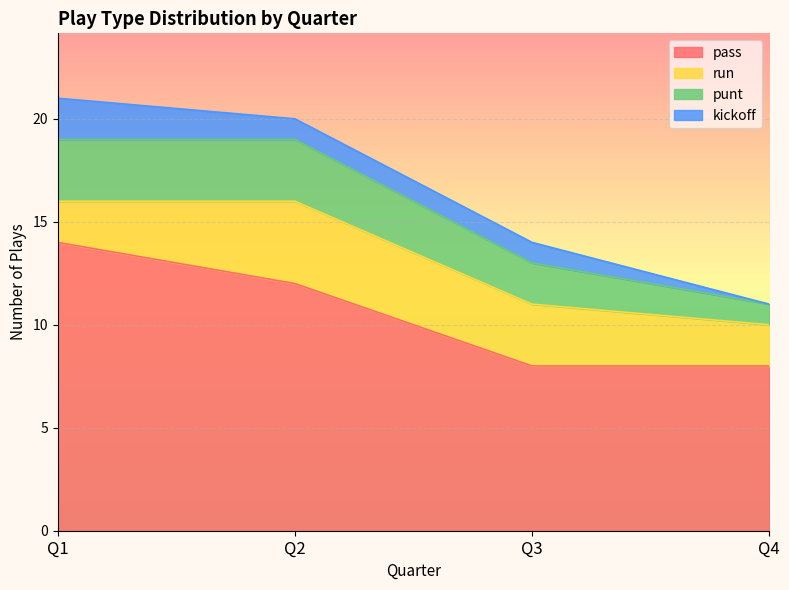

Which category has the highest value in the pass series?

Q1